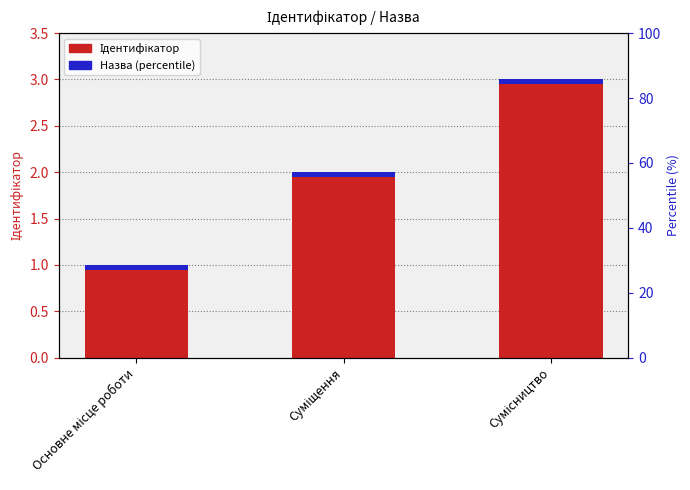

What is the average value?

2